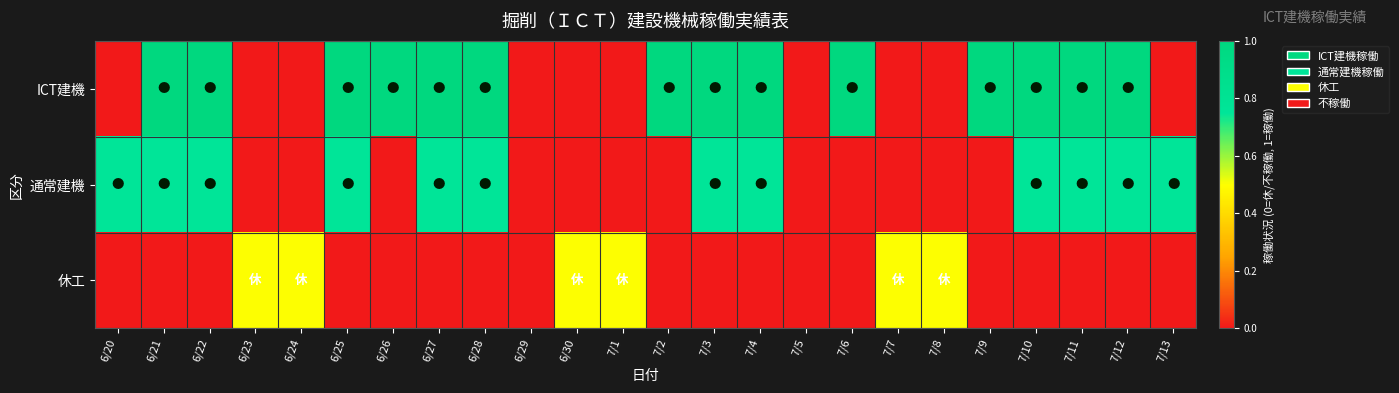

At 7/2, list the series in order from smallest to largest.

通常建機, 休工, ICT建機